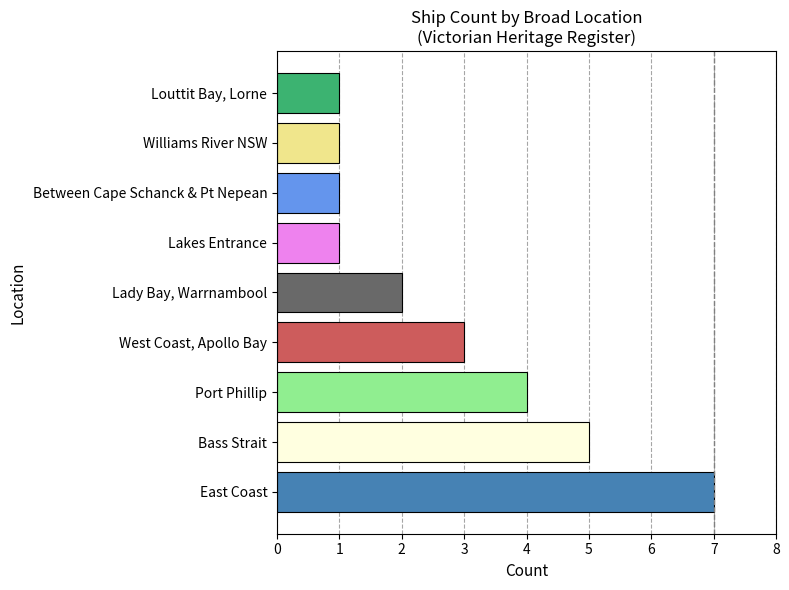

Which has a higher value, Between Cape Schanck and Point Nepean or East Coast, Lakes Entrance?

East Coast, Lakes Entrance